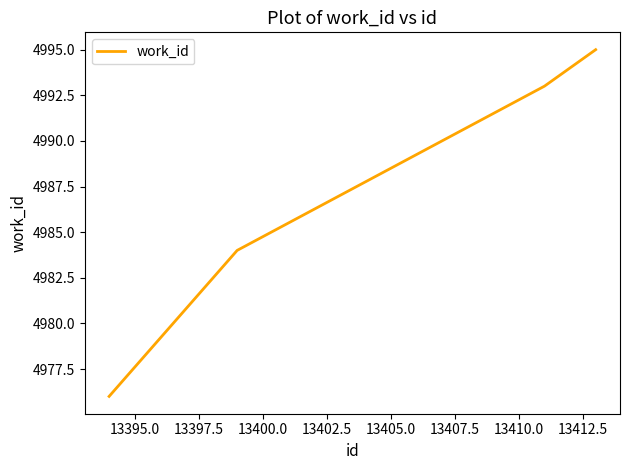

Does the chart have visible grid lines?

No